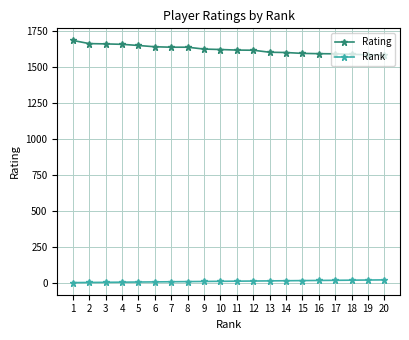

What is the difference between the Rating values at 10 and 14?

21